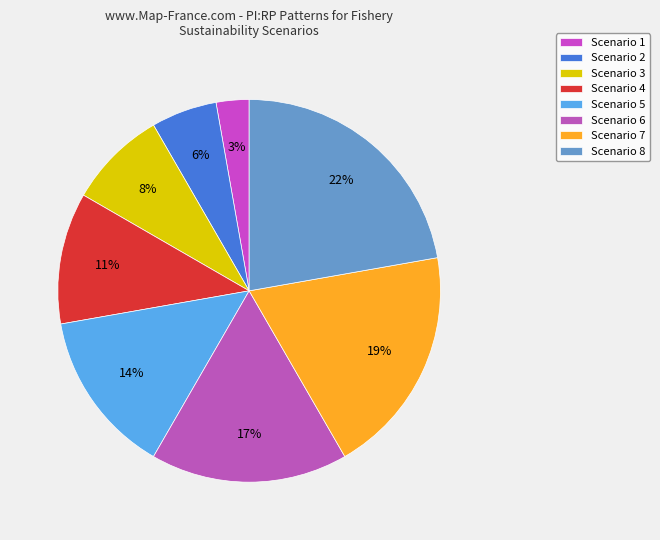

Count the number of slices in the pie.

8